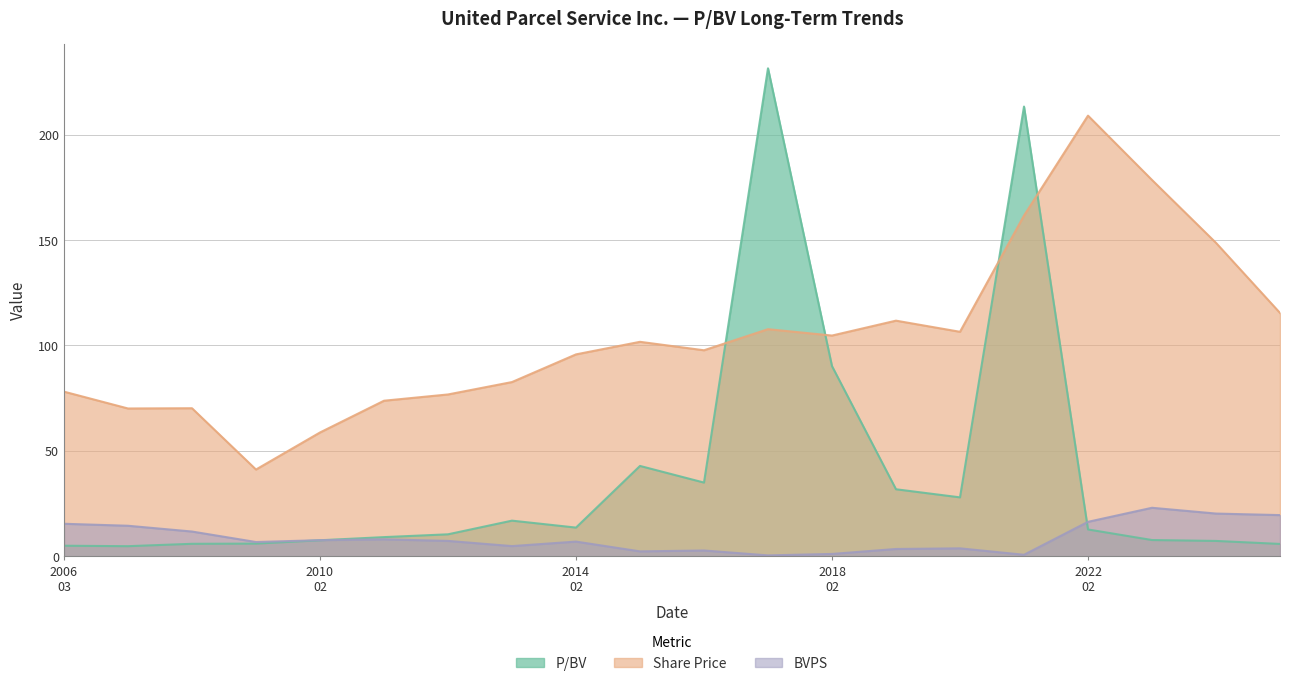

What is the difference between the second highest and minimum values in the Share Price series?

137.3